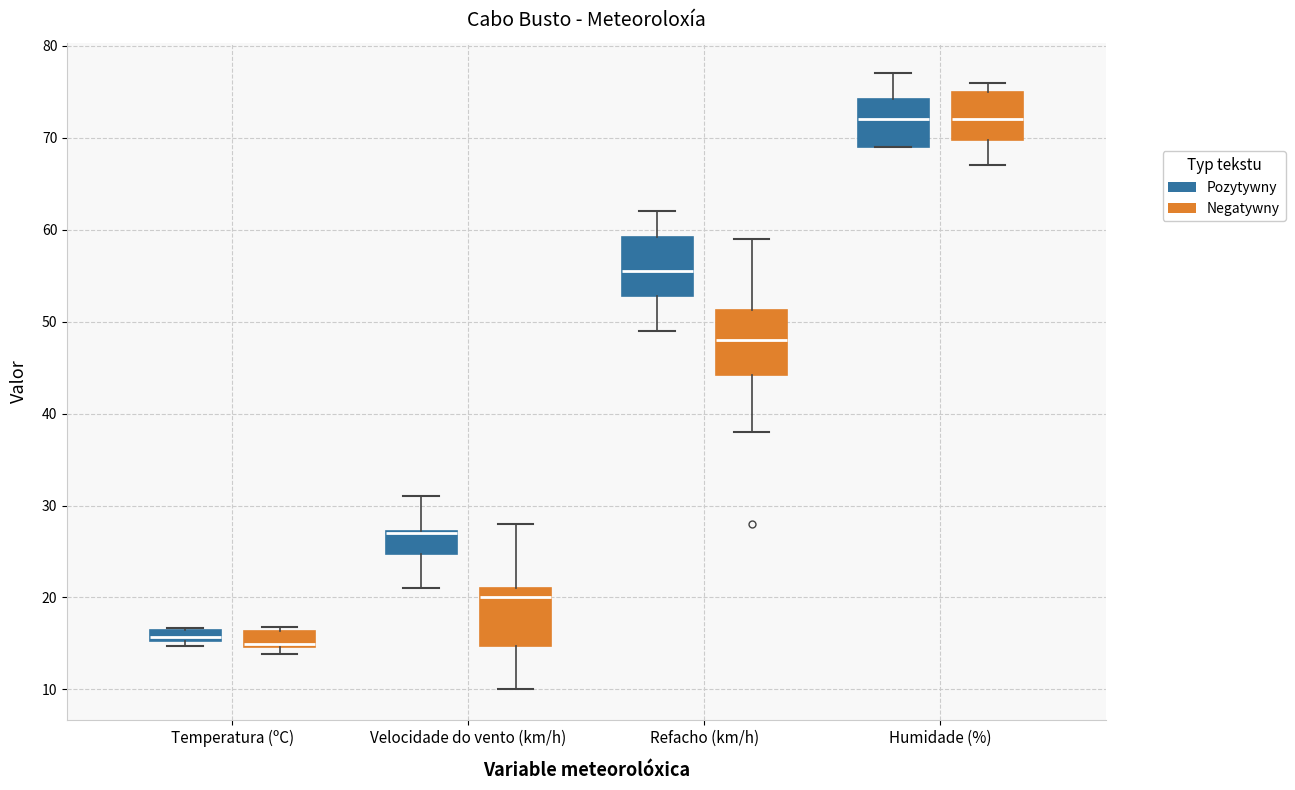

Where is the lower edge of the box for Temperatura (ºC) (Negatywny) on the y-axis? The values are not printed on the chart, so give them approximately, as read against the axis.

15